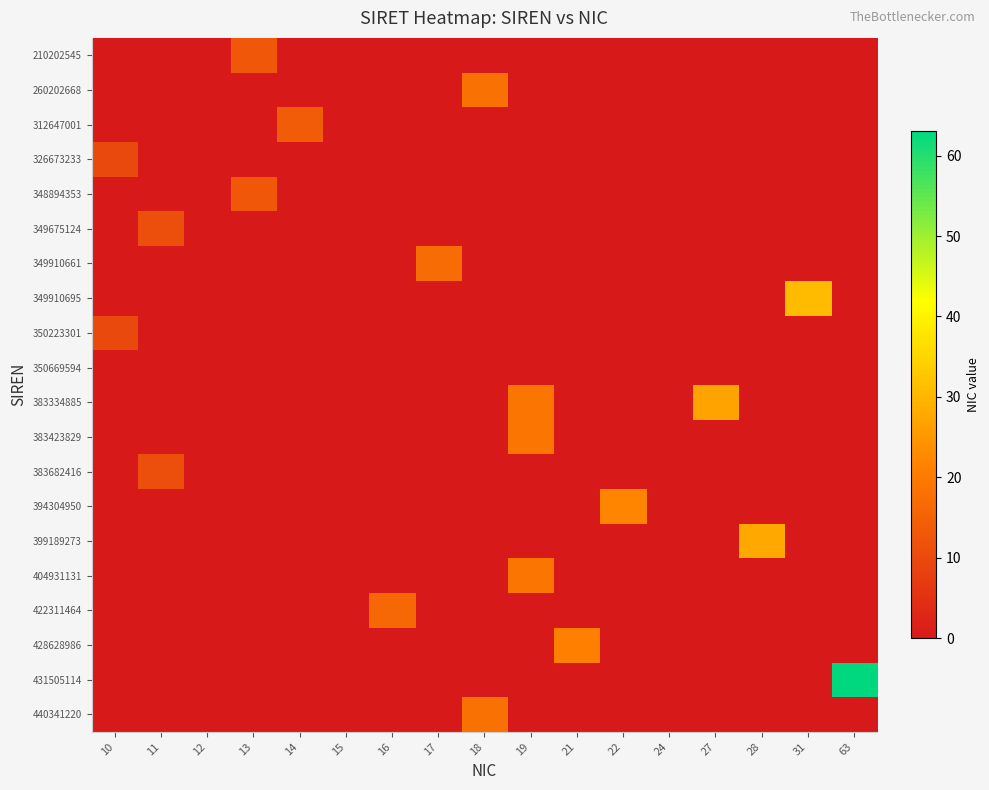

Count the number of categories in the chart.

17